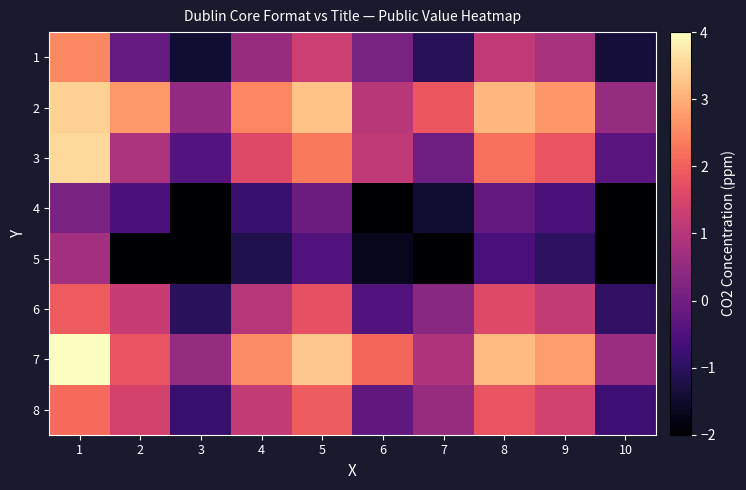

Between 4 and 6, which is larger?

4